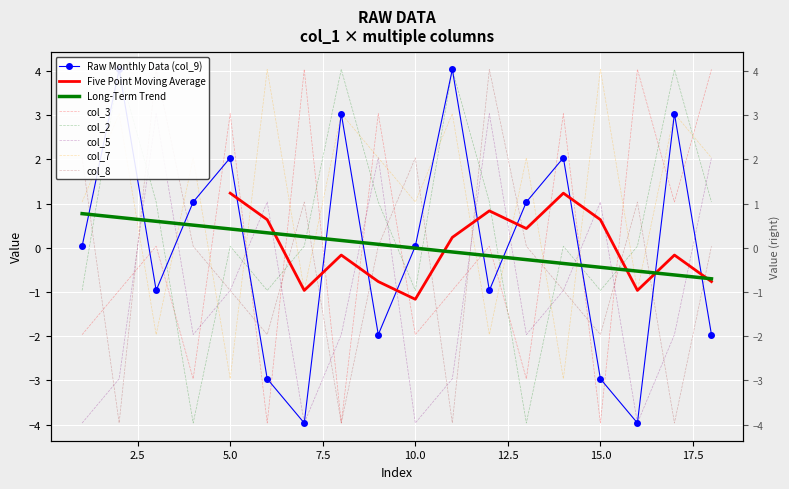

Which series has the largest total across all categories?

col_7